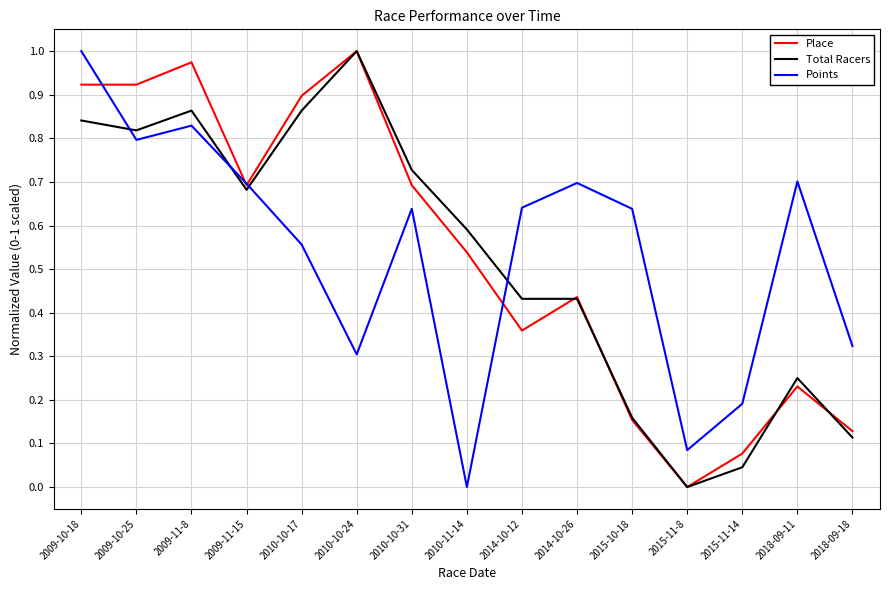

The Points series shows 0.3 at 2010-10-24. True or false?

True